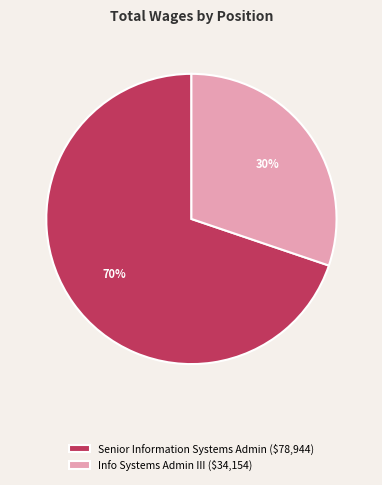

To the nearest percent, what is the combined percentage of Senior Information Systems Admin and Info Systems Admin III?

100%